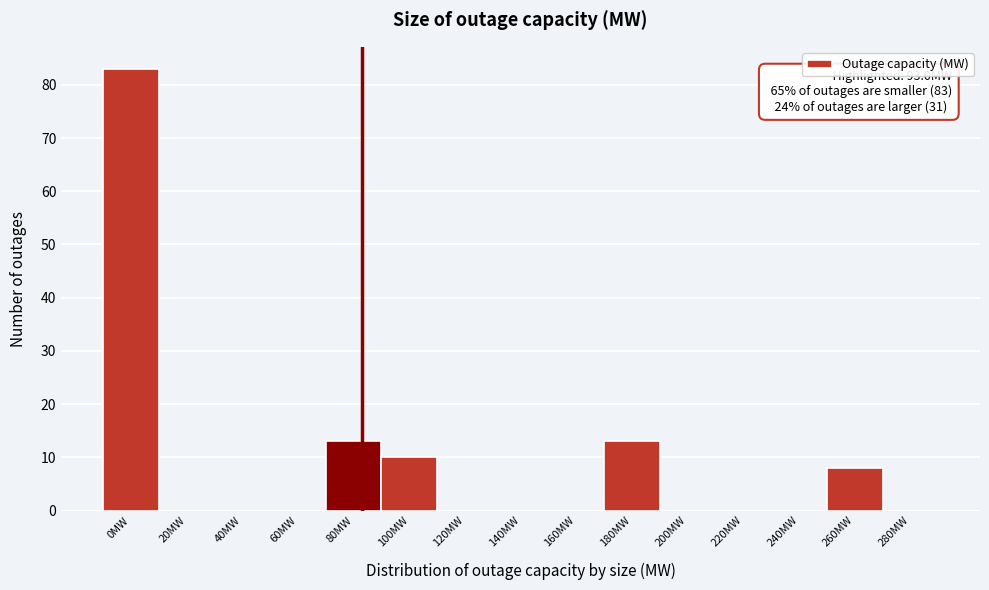

Reading left to right, extract all data points from this chart.

0MW=83	20MW=0	40MW=0	60MW=0	80MW=13	100MW=10	120MW=0	140MW=0	160MW=0	180MW=13	200MW=0	220MW=0	240MW=0	260MW=8	280MW=0